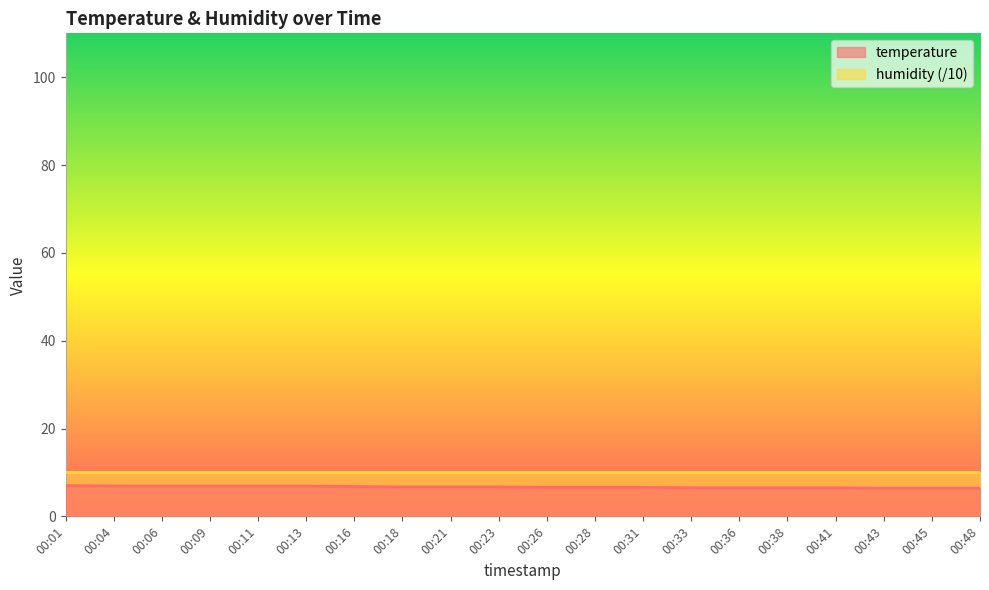

Approximately how many times larger is the value at 00:04 compared to 00:11?

1.0